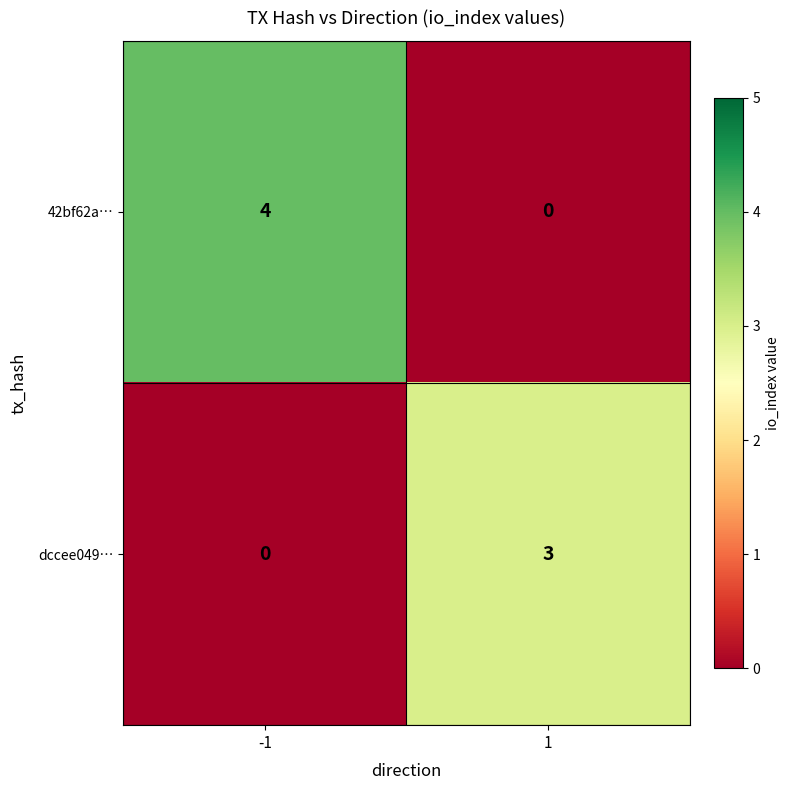

How many categories are shown in the chart?

2